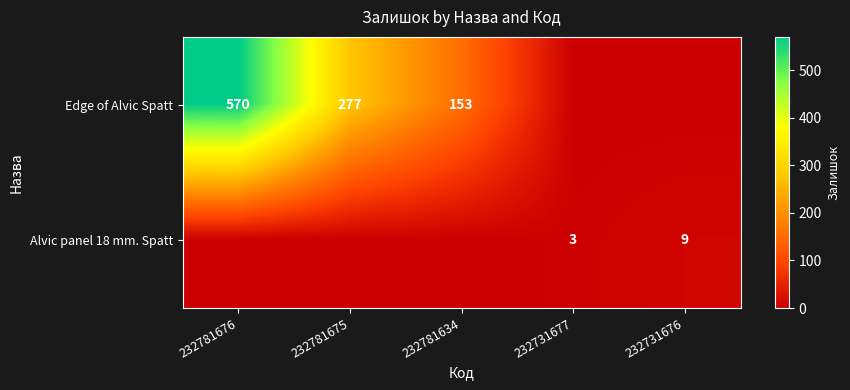

What is the difference between the highest and lowest values at 232781634?

153